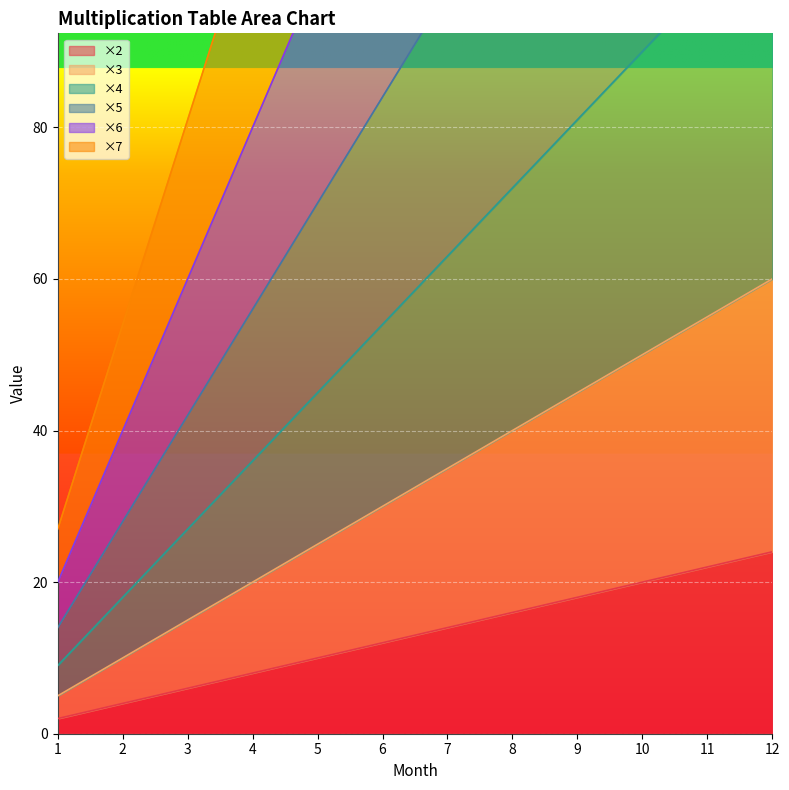

What is the minimum value for ×2?

2